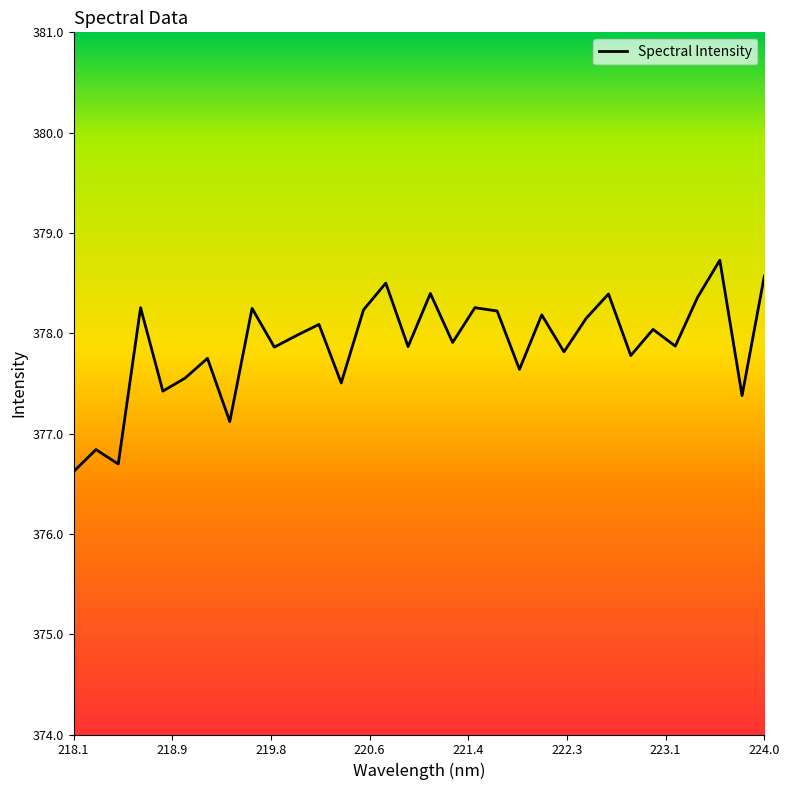

What is the smallest value displayed?

376.6